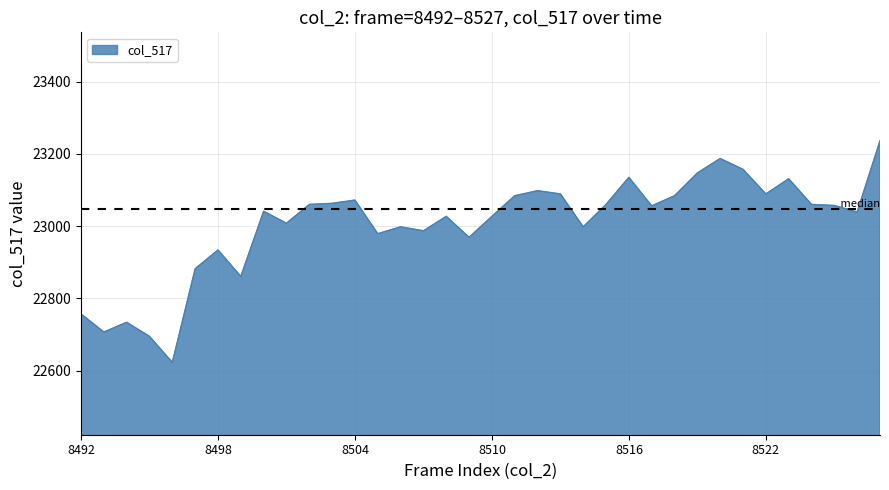

What is the greatest value displayed?

23236